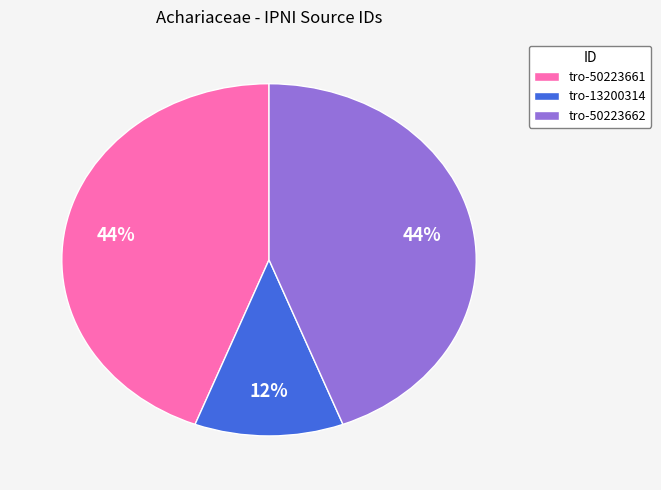

Does tro-13200314 account for over 50% of the chart?

No